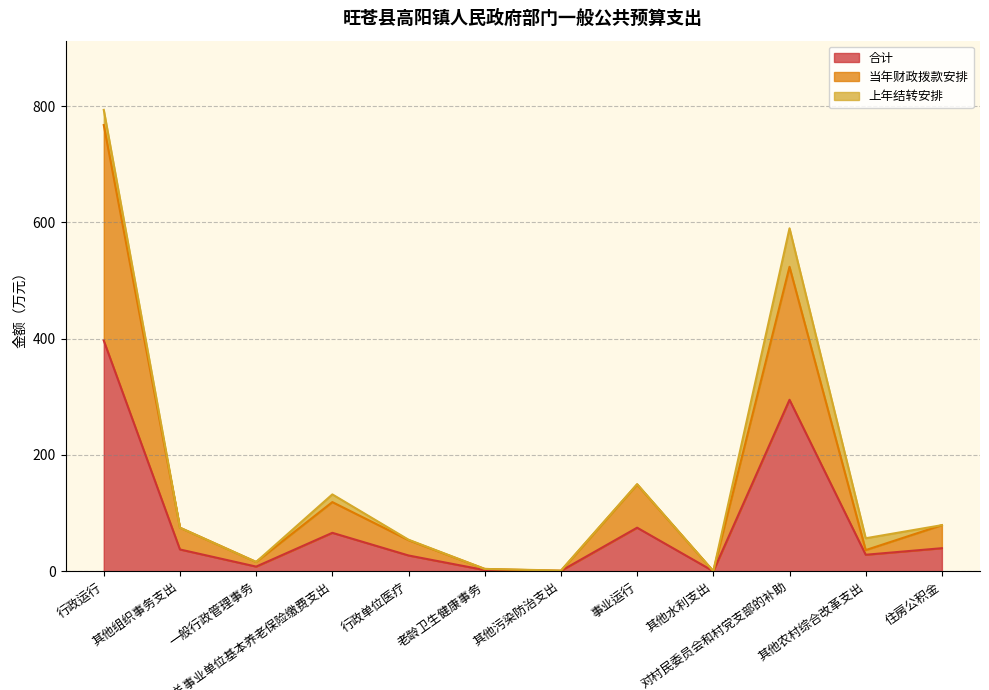

What is the highest value of the 合计 series?

396.9